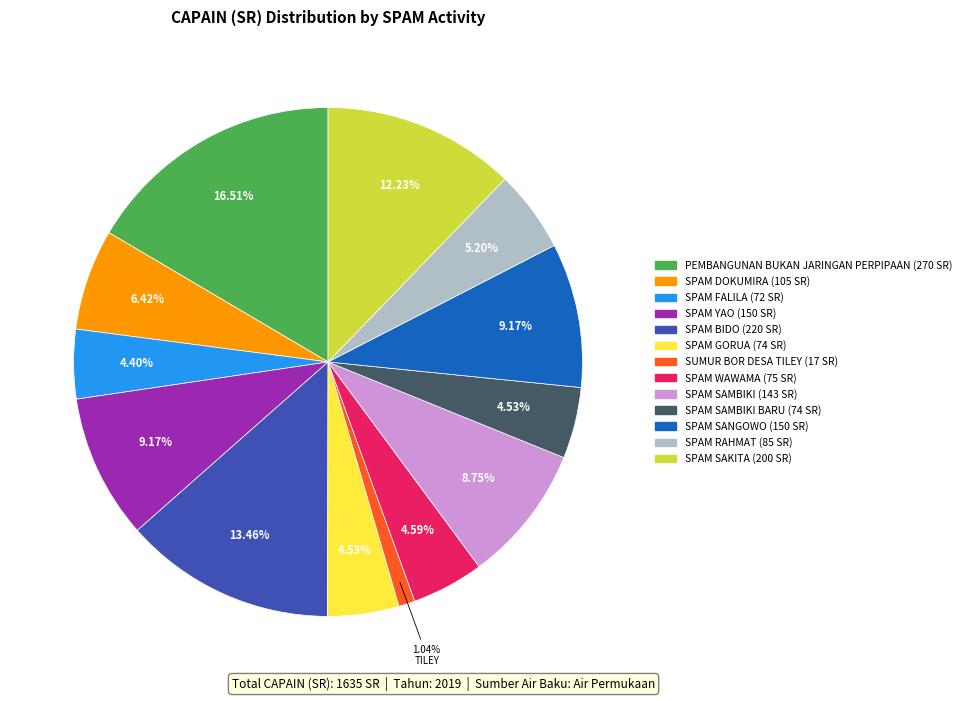

Count the number of slices in the pie.

13